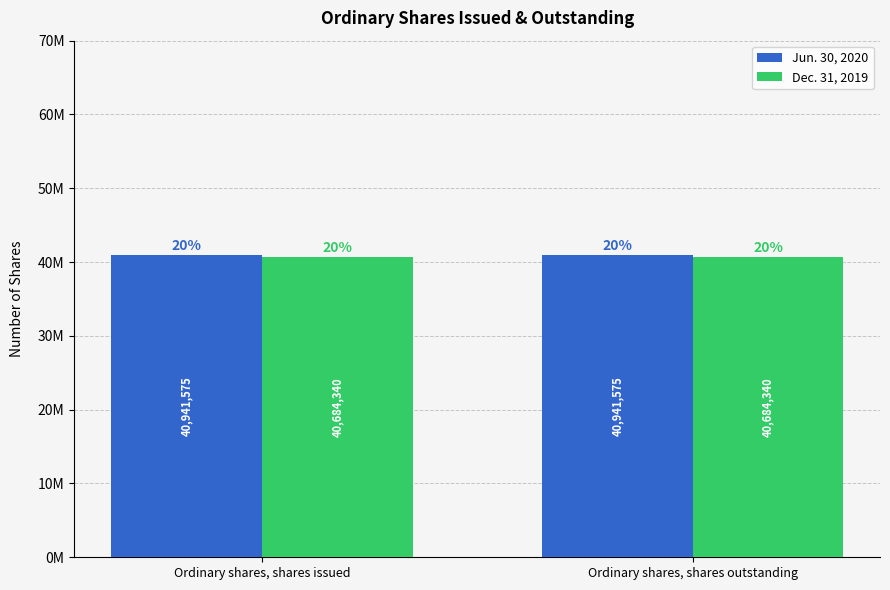

What is the label of the 1st bar from the right?

Ordinary shares, shares outstanding